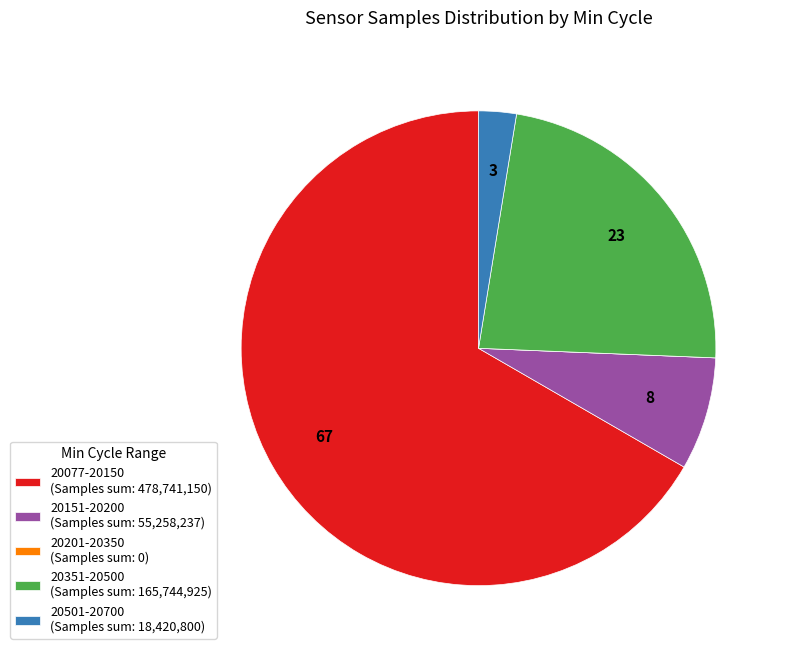

Between 20501-20700 (Samples sum: 18,420,800) and 20351-20500 (Samples sum: 165,744,925), which is larger?

20351-20500 (Samples sum: 165,744,925)